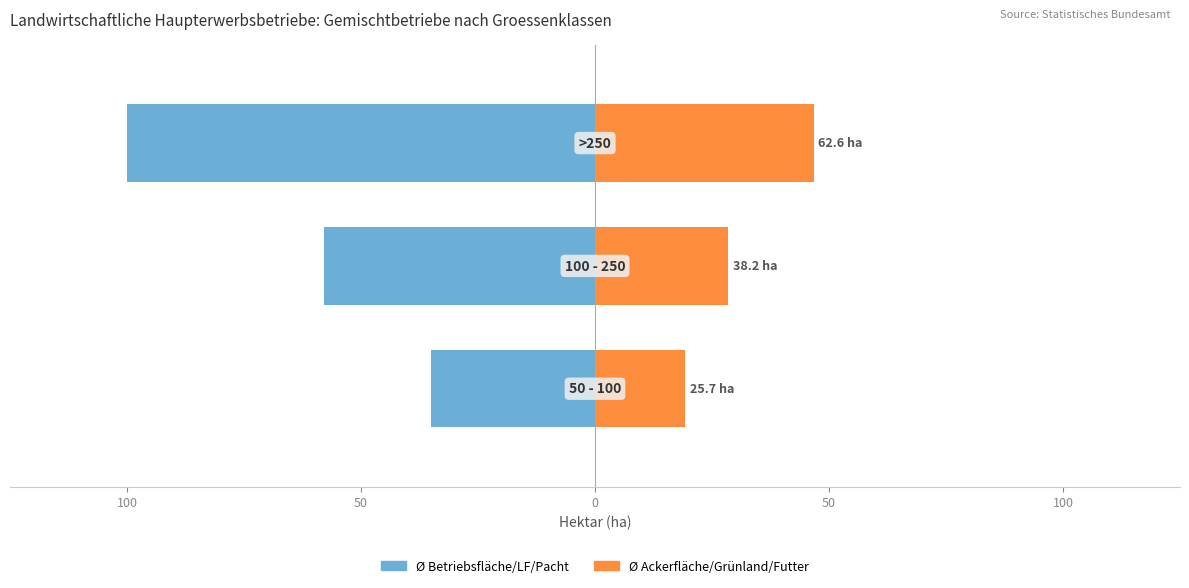

What is the approximate value of Ackerfläche / Grünland / Futter at 100?

28.5